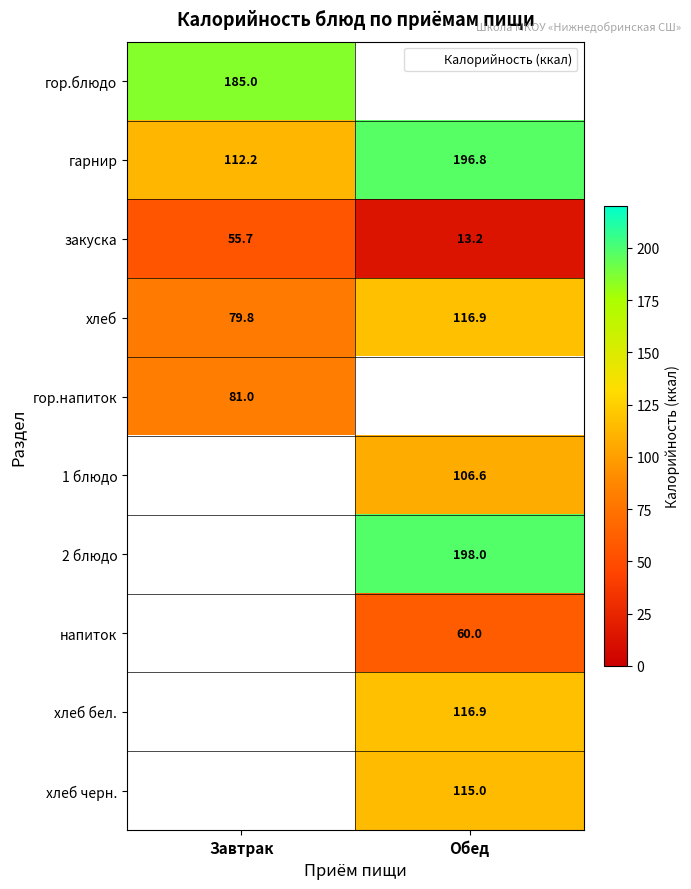

At which label is хлеб closest to 98?

Завтрак